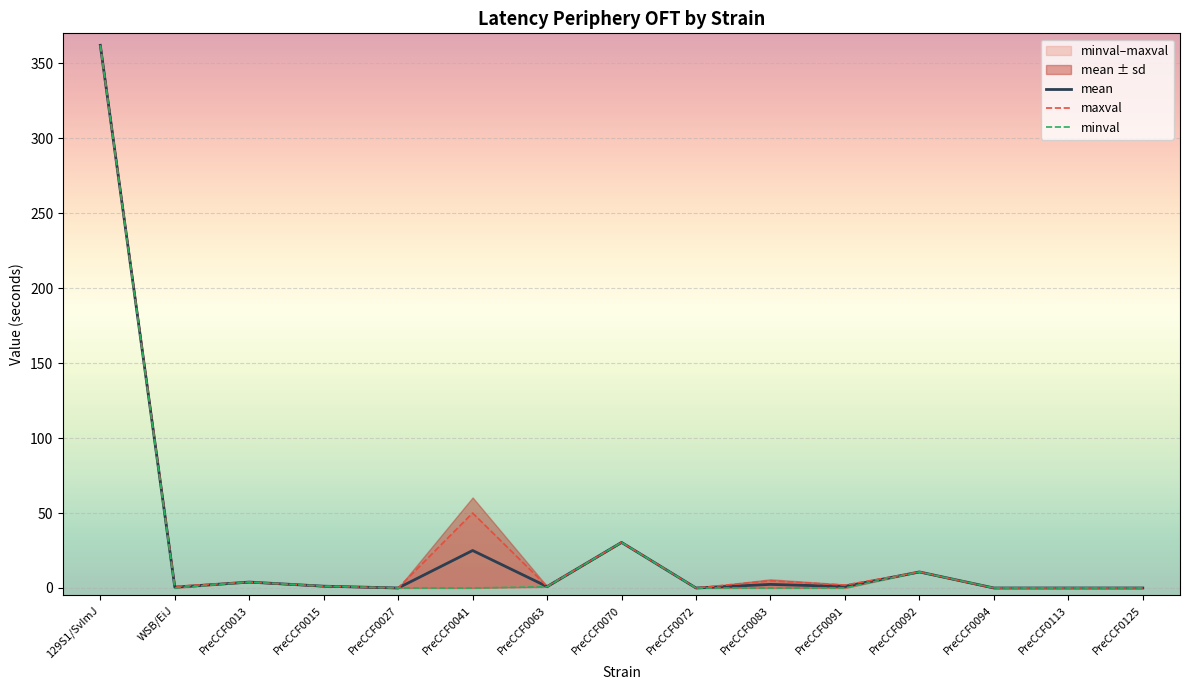

Where is the first local maximum for minval?

PreCCF0013